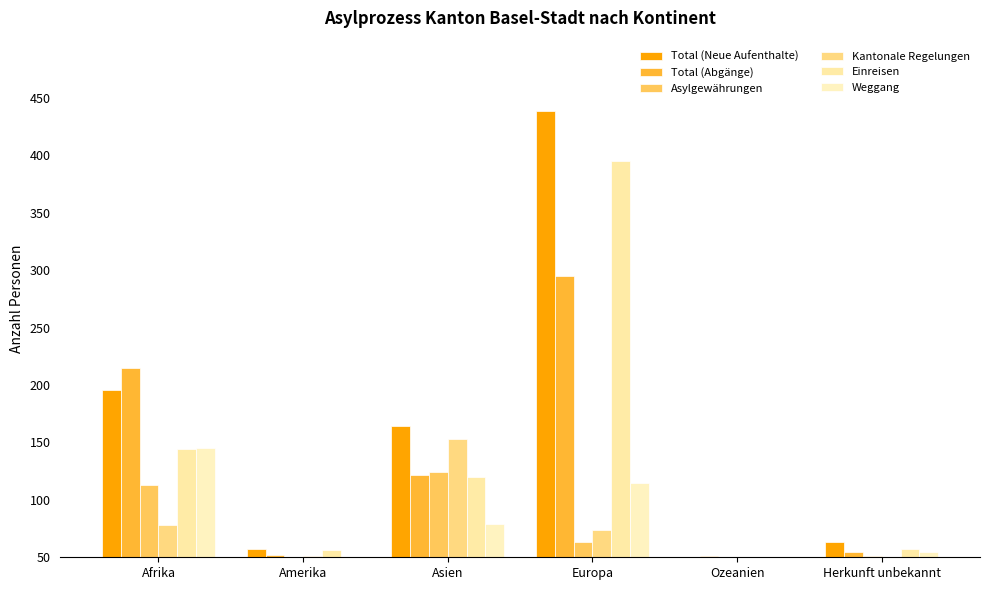

Between Asien and Ozeanien, which is larger?

Asien